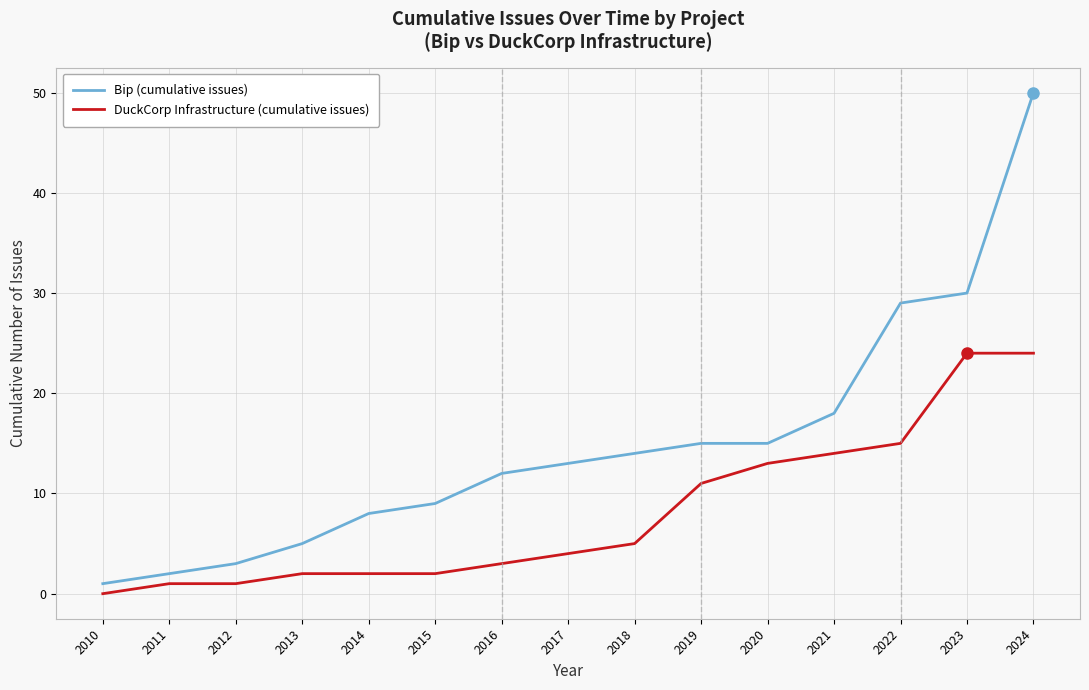

At which category is the sum across all series the highest?

2024